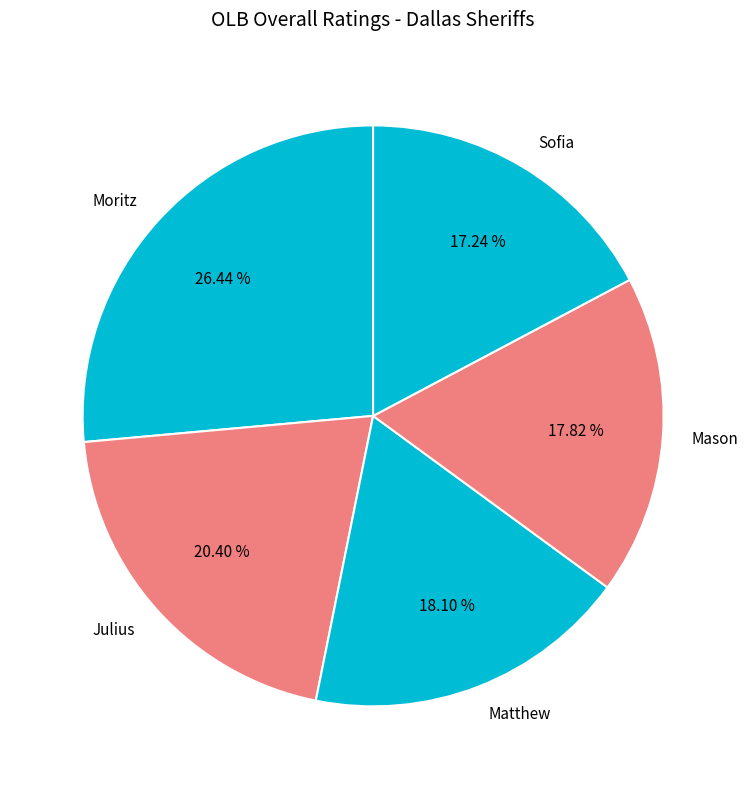

To the nearest percent, what is the difference between the largest and smallest slice percentages?

9%